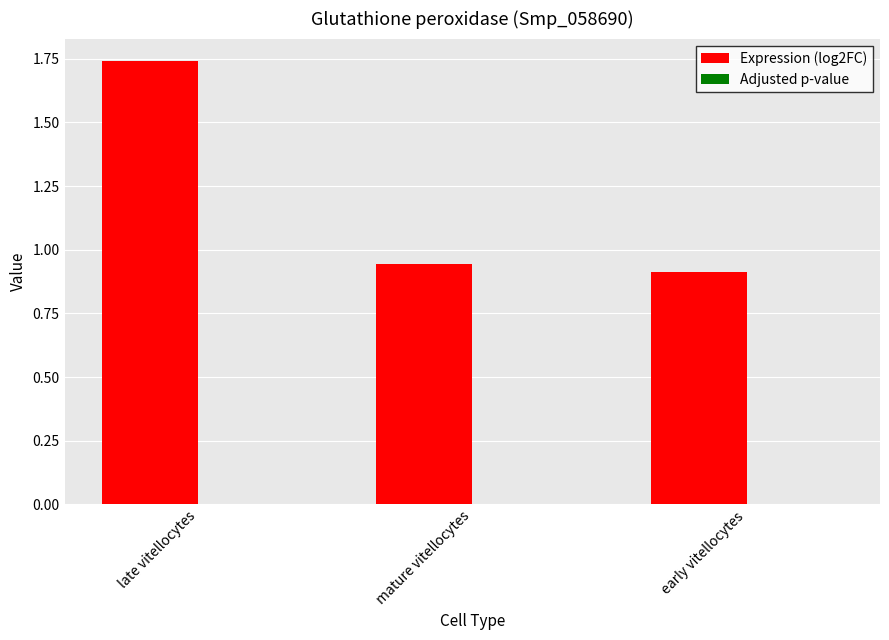

What is the sum of all Expression (log2FC) values?

3.6